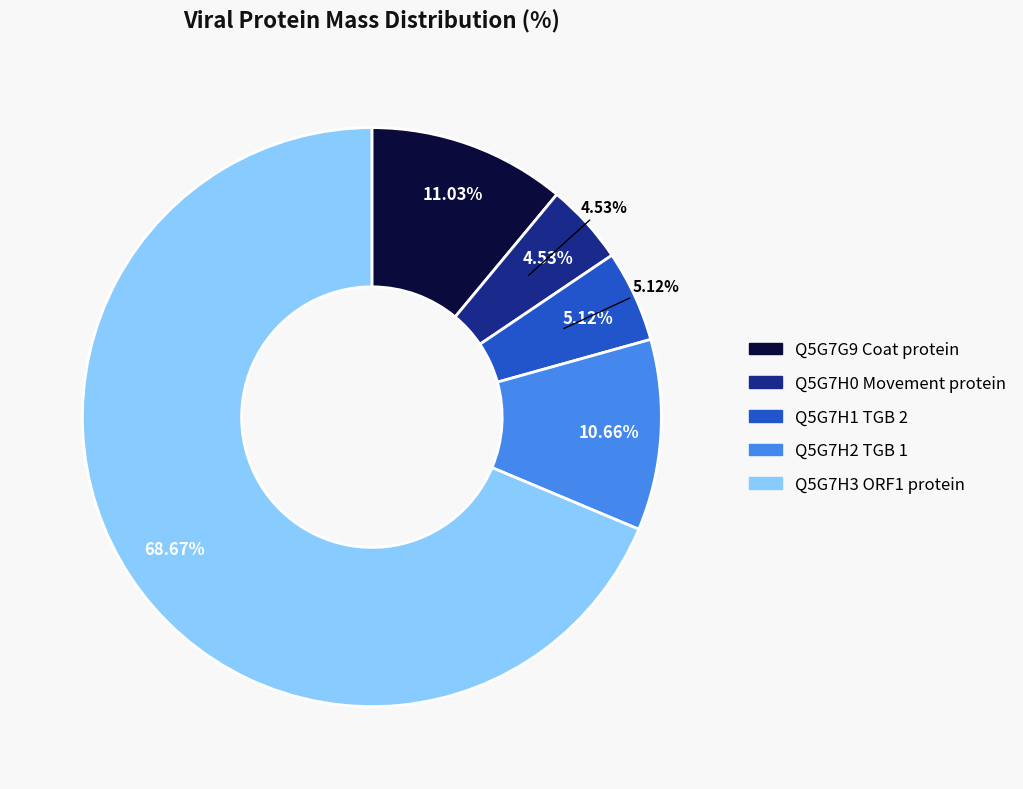

To the nearest percent, what is the average slice percentage?

20%